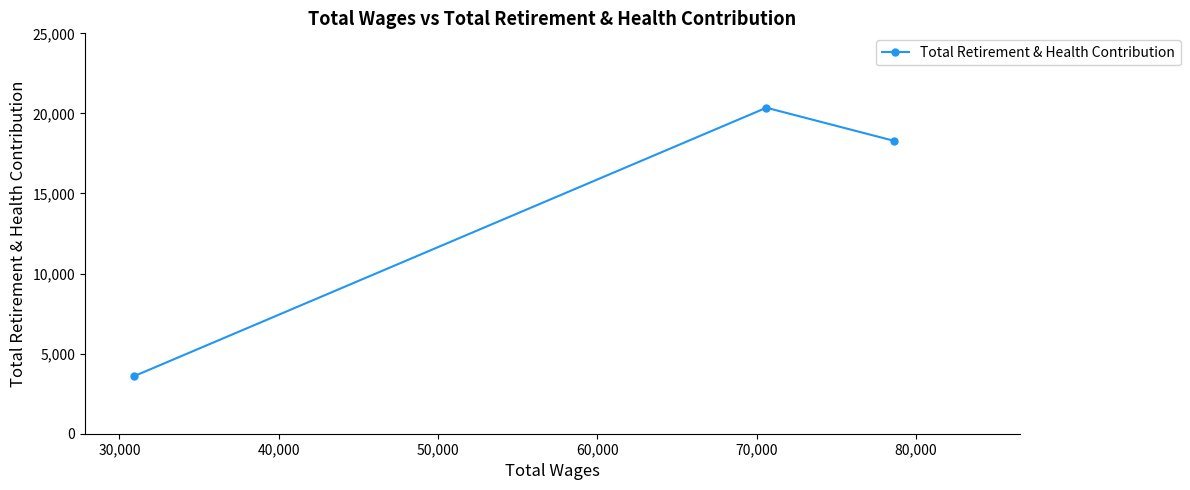

What is the maximum value shown in the chart?

20355